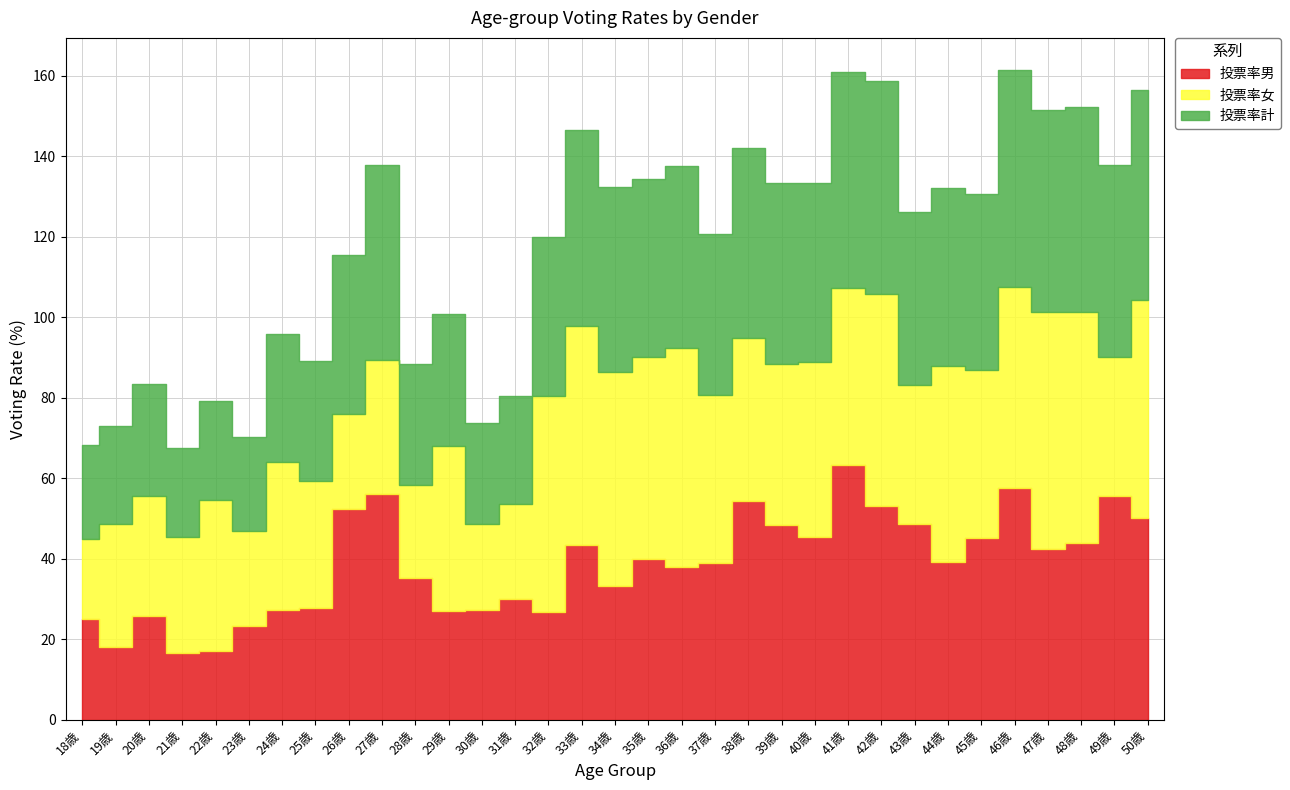

Where is the first local minimum for 投票率計?

21歳